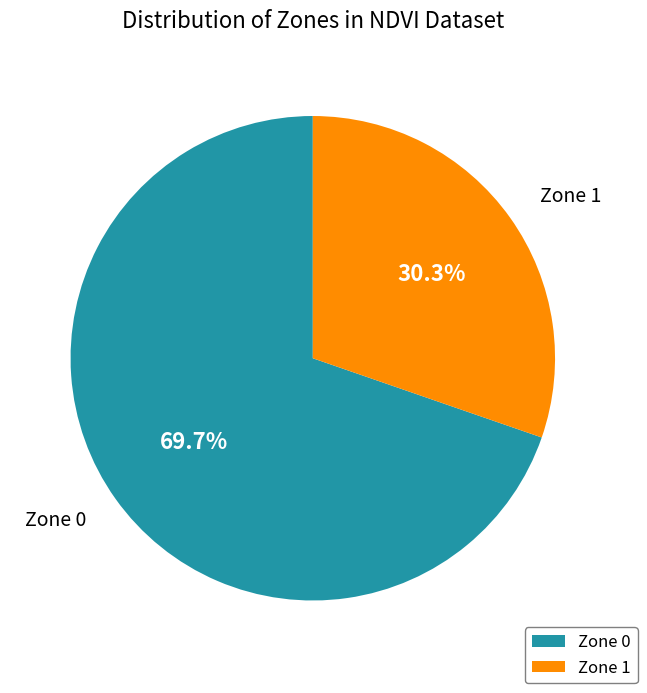

What is the smallest slice in the pie chart?

Zone 1